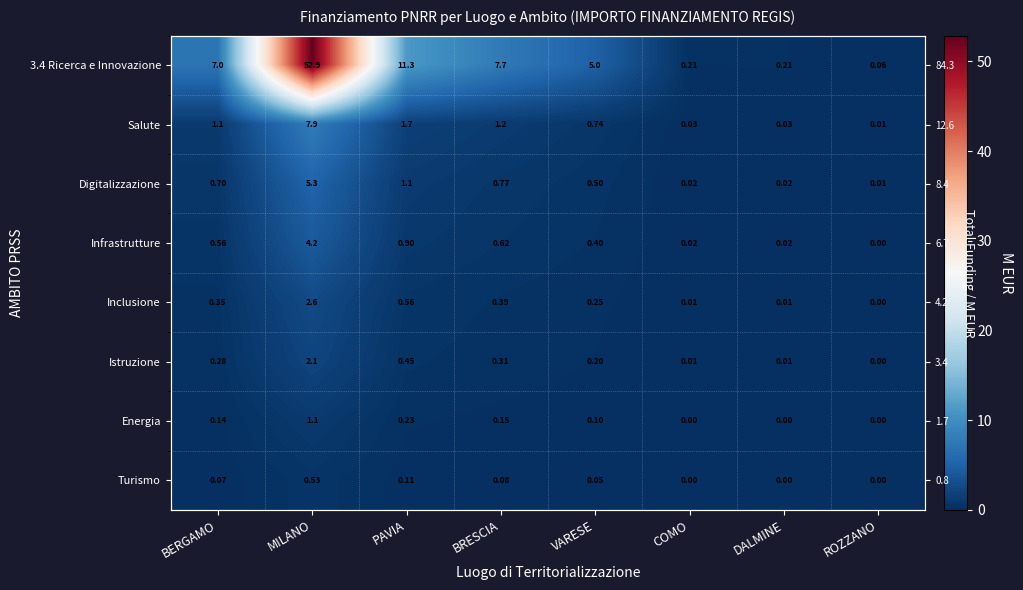

What is the sum of all Salute values?

12.6